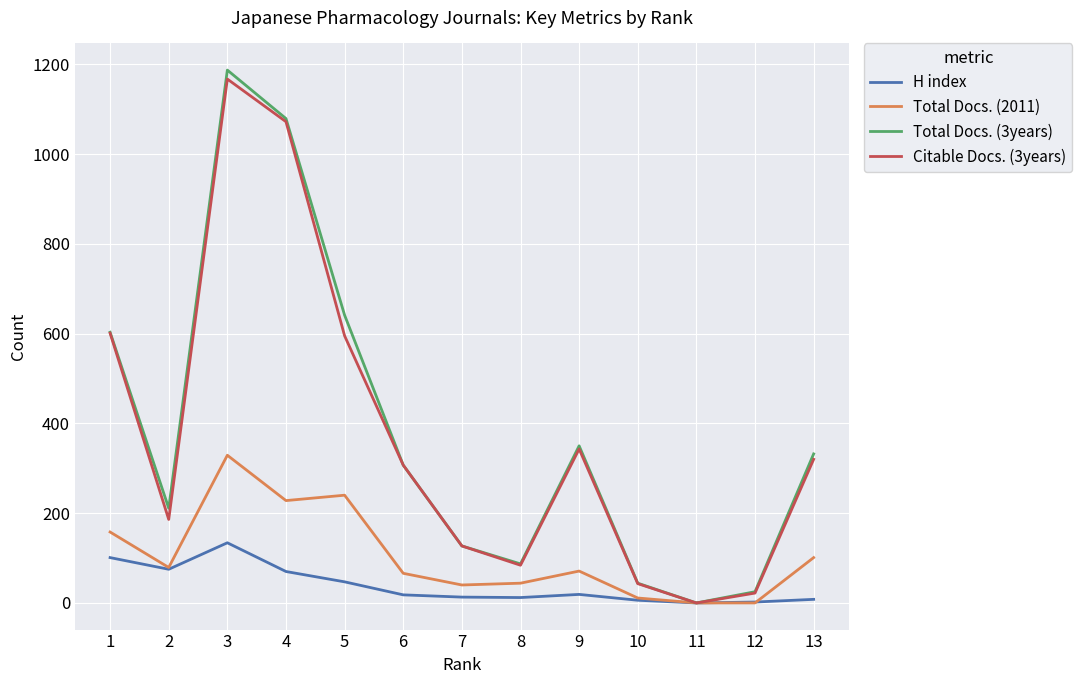

What is the sum of the Citable Docs. (3years) values at 11 and 3?

1167